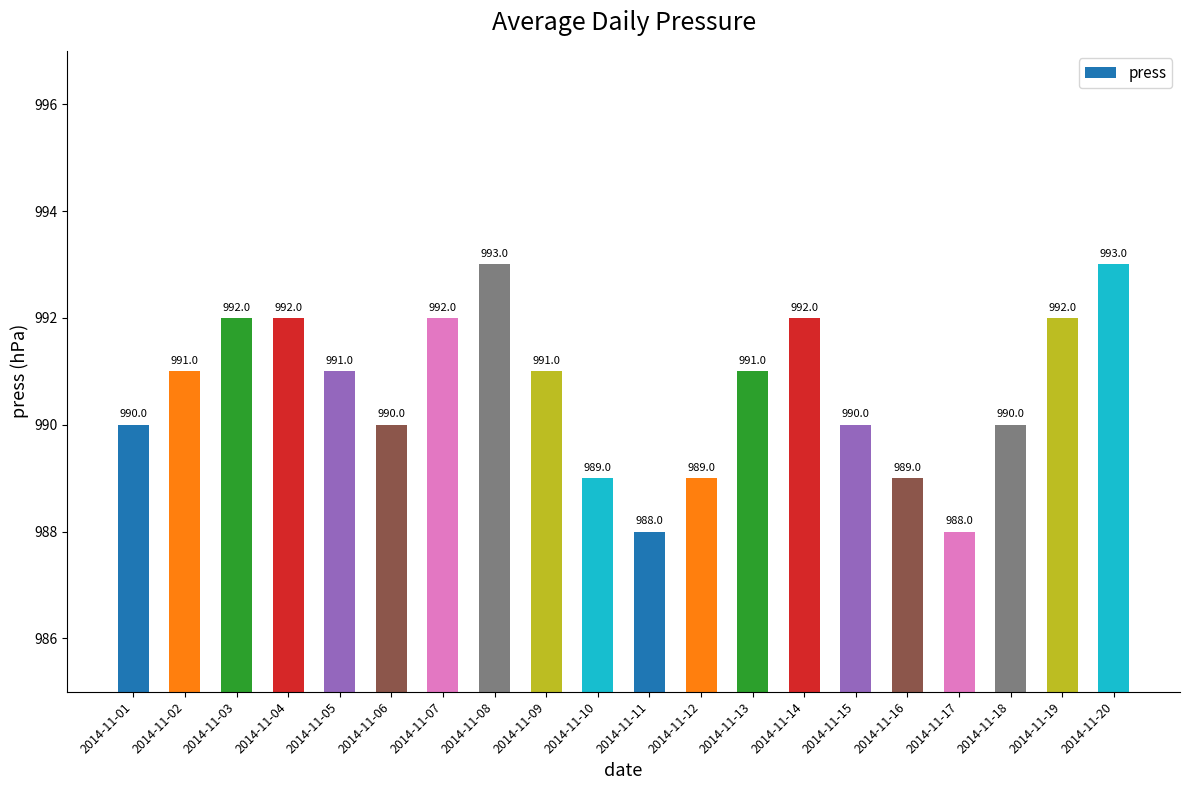

How many data points are less than 991?

9